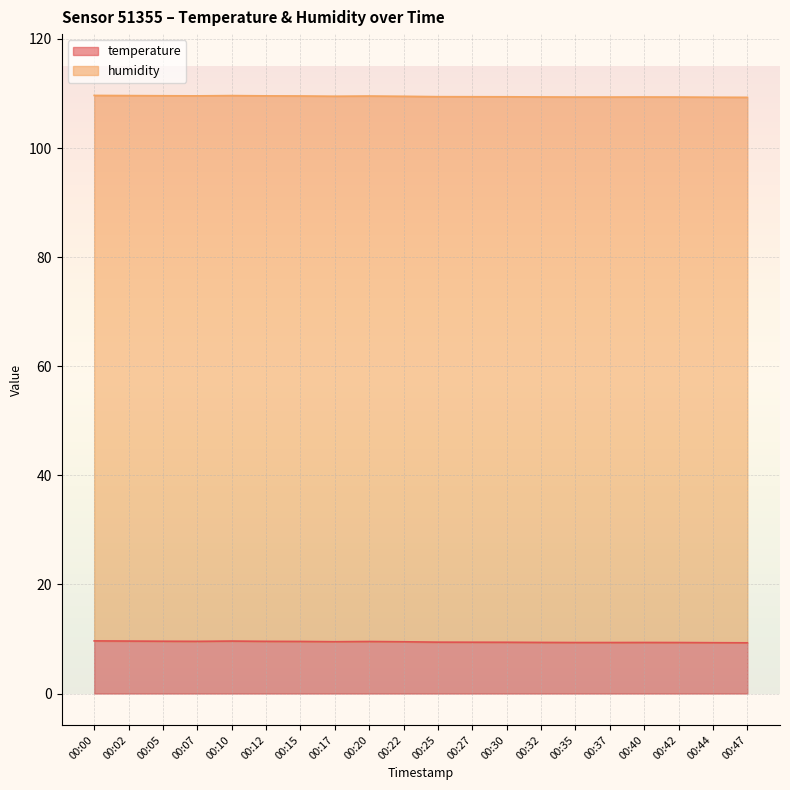

What is the value of the 18th point from the left?

9.3